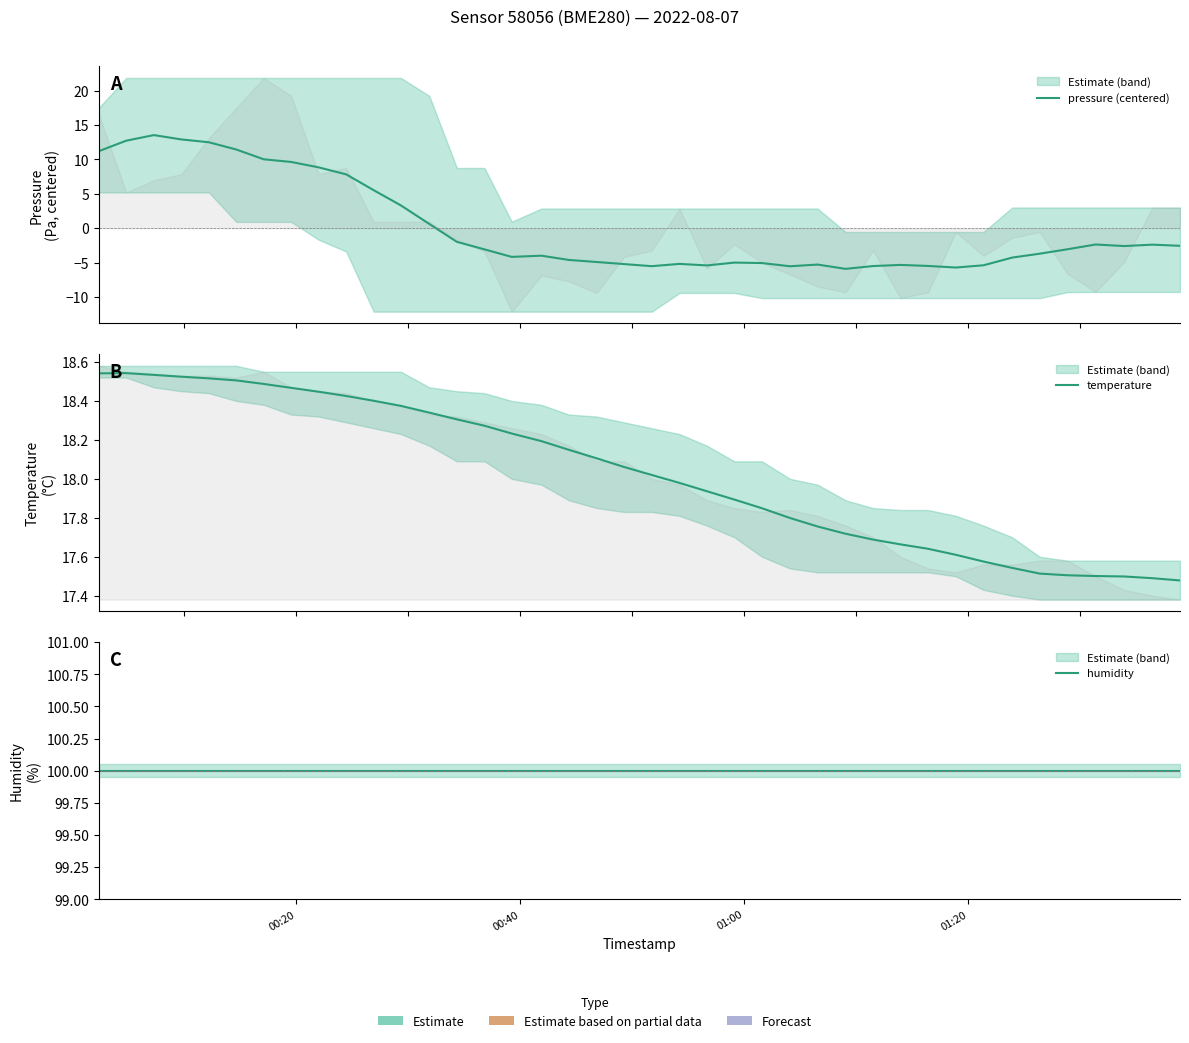

Is the value of pressure (centered) at 25 greater than the value of temperature at 7?

No